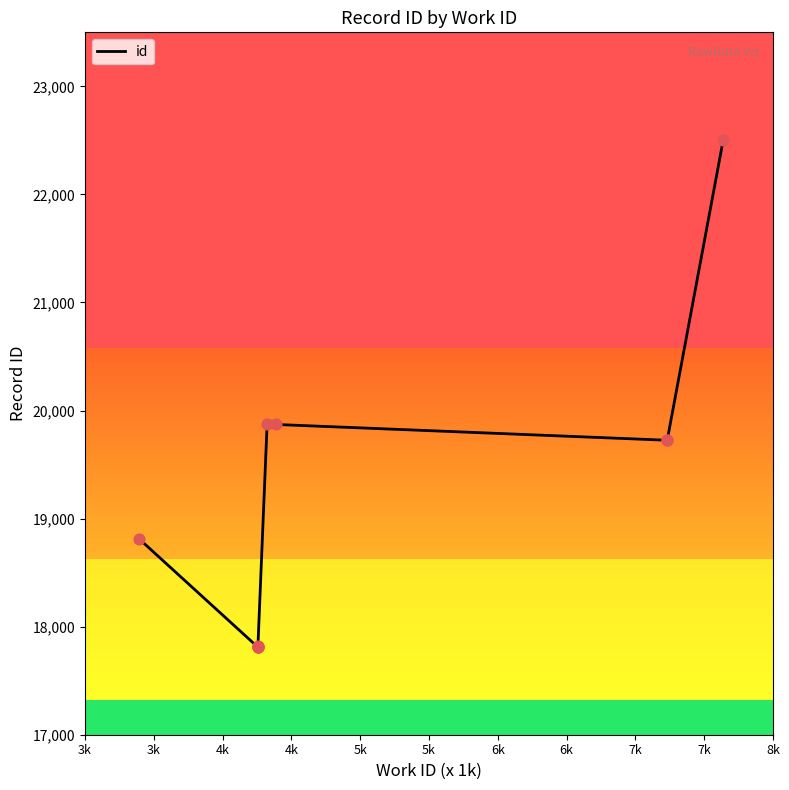

Between 3k and 7k, which is larger?

7k